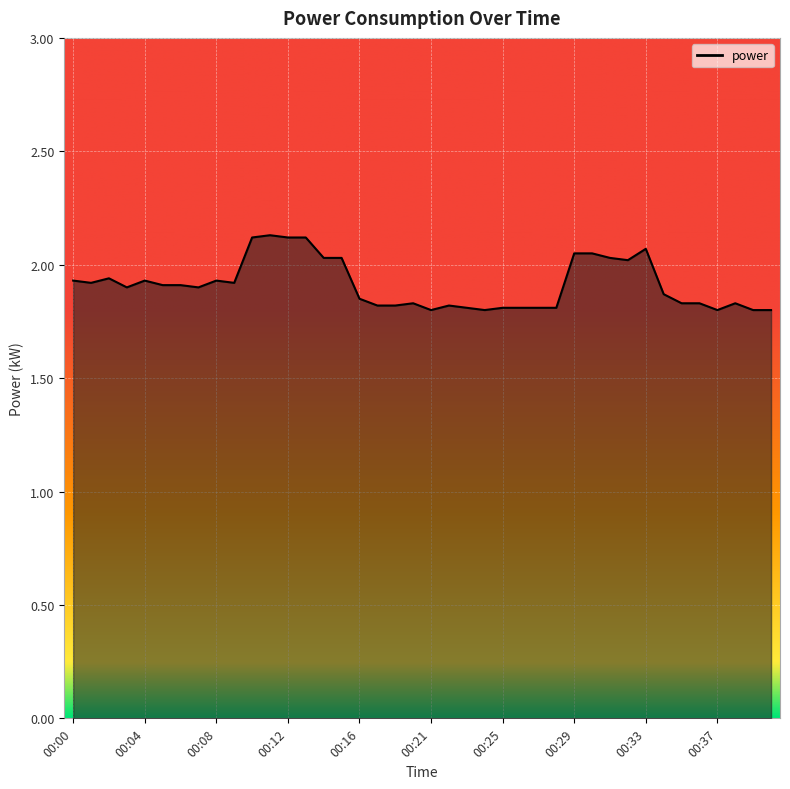

Reading right to left, extract all data points from this chart.

00:40=1.8	00:39=1.8	00:38=1.8	00:37=1.8	00:36=1.8	00:35=1.8	00:34=1.9	00:33=2.1	00:32=2.0	00:31=2.0	00:30=2.0	00:29=2.0	00:28=1.8	00:27=1.8	00:26=1.8	00:25=1.8	00:24=1.8	00:23=1.8	00:22=1.8	00:21=1.8	00:19=1.8	00:18=1.8	00:17=1.8	00:16=1.9	00:15=2.0	00:14=2.0	00:13=2.1	00:12=2.1	00:11=2.1	00:10=2.1	00:09=1.9	00:08=1.9	00:07=1.9	00:06=1.9	00:05=1.9	00:04=1.9	00:03=1.9	00:02=1.9	00:01=1.9	00:00=1.9